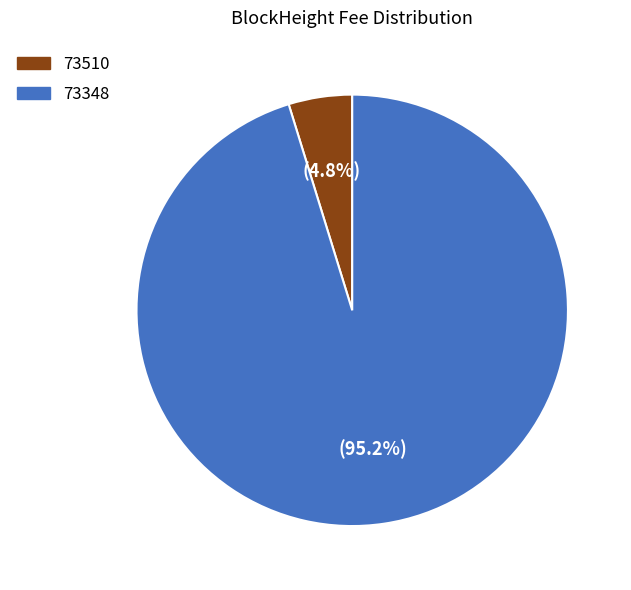

Which has a higher value, 73348 or 73510?

73348